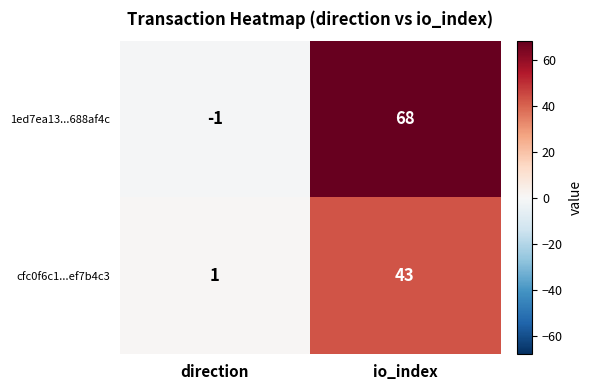

At how many categories does at least one series exceed 52?

1